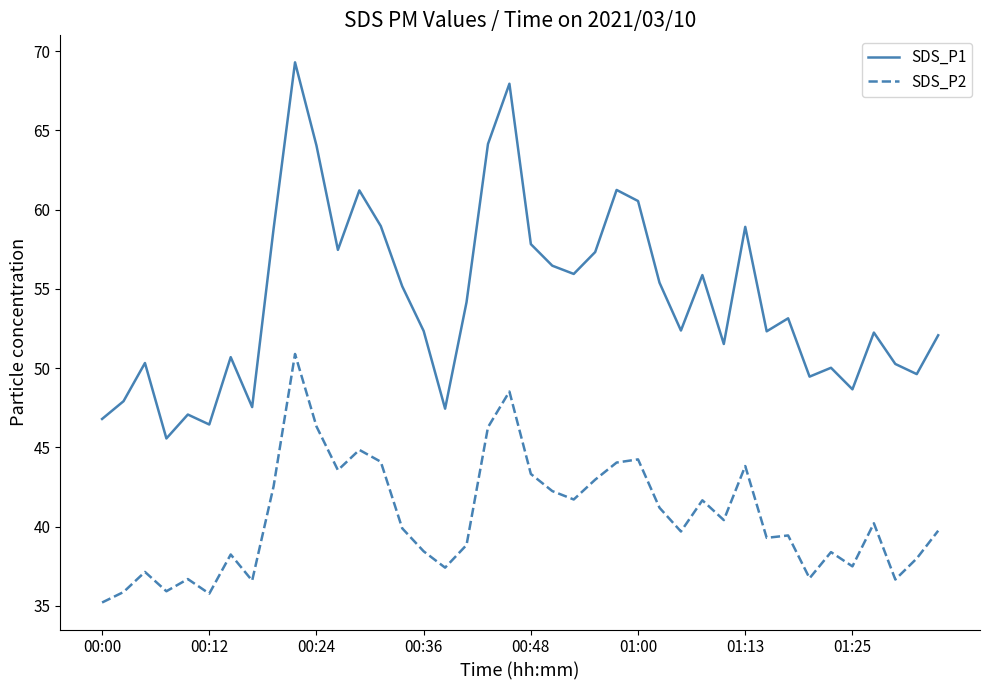

List the series in order of their overall mean, lowest first.

SDS_P2, SDS_P1